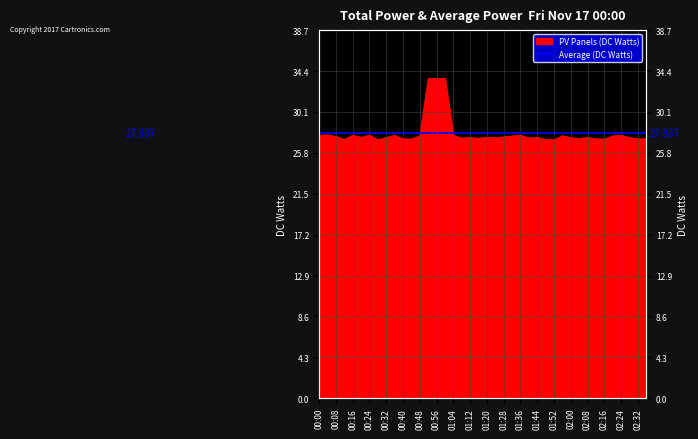

Approximately how many times larger is the value at 01:52 compared to 01:36?

1.0